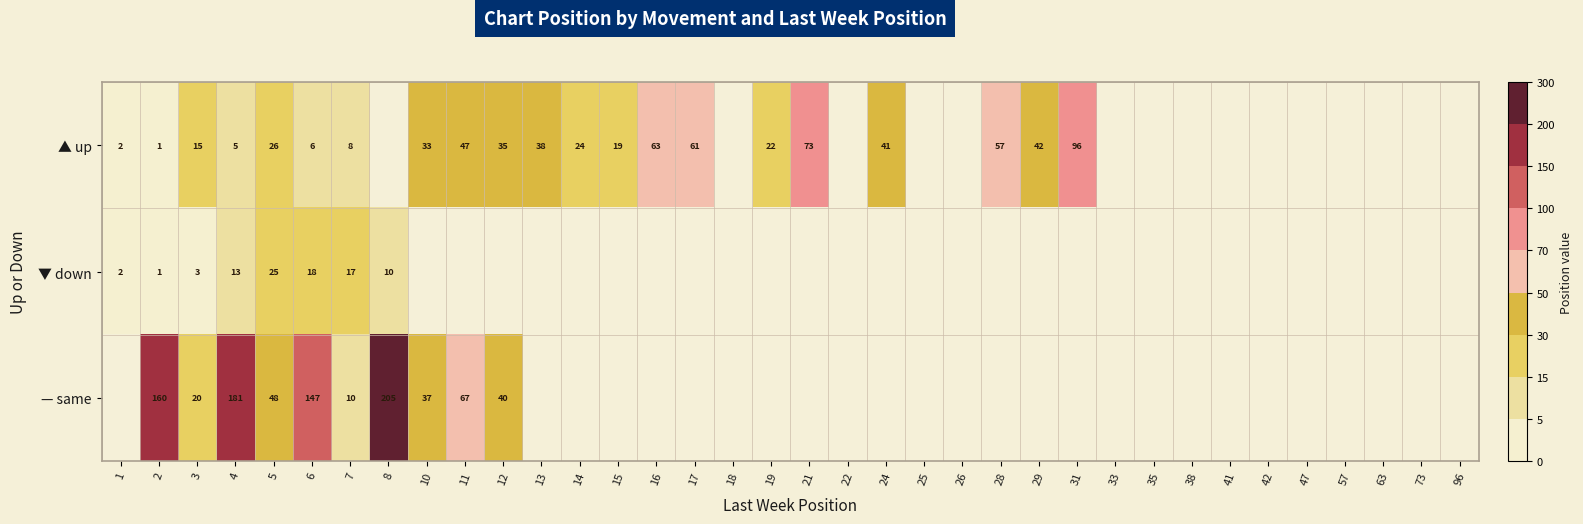

True or false: ▲ up has a value of 47 at 11.

True